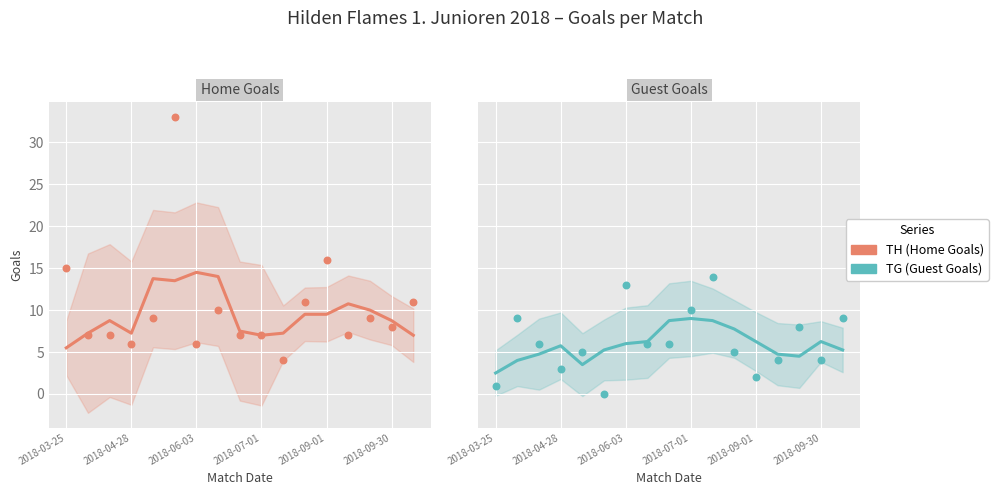

Is the value of TH (Home Goals) at 2018-06-03 greater than the value of TG (Guest Goals) at 2018-09-01?

Yes